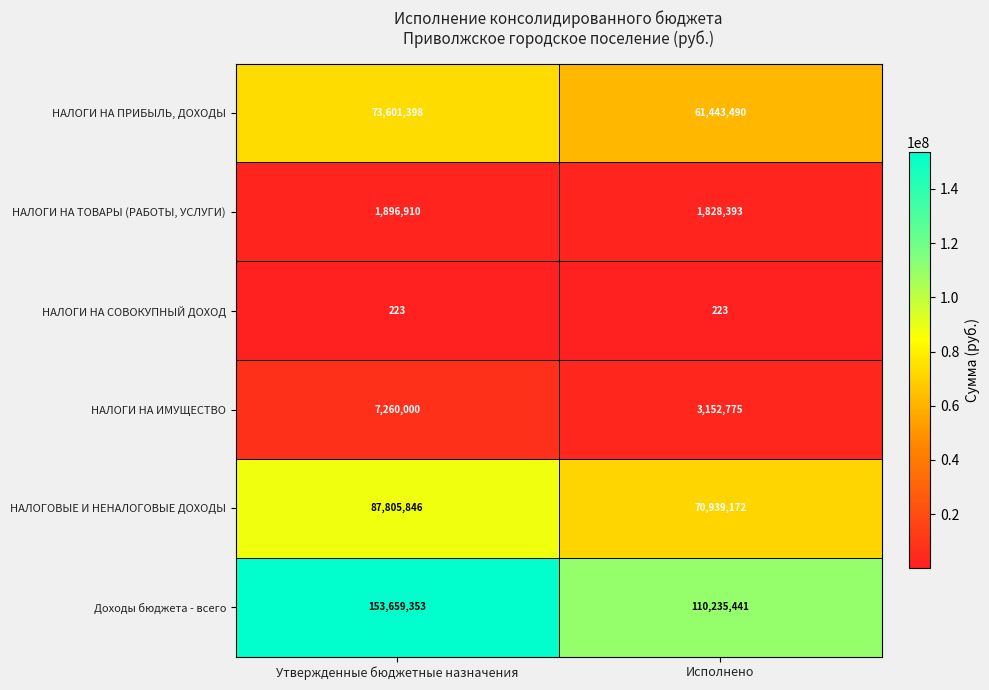

What is the sum of the НАЛОГИ НА ИМУЩЕСТВО values at Исполнено and Утвержденные бюджетные назначения?

10412775